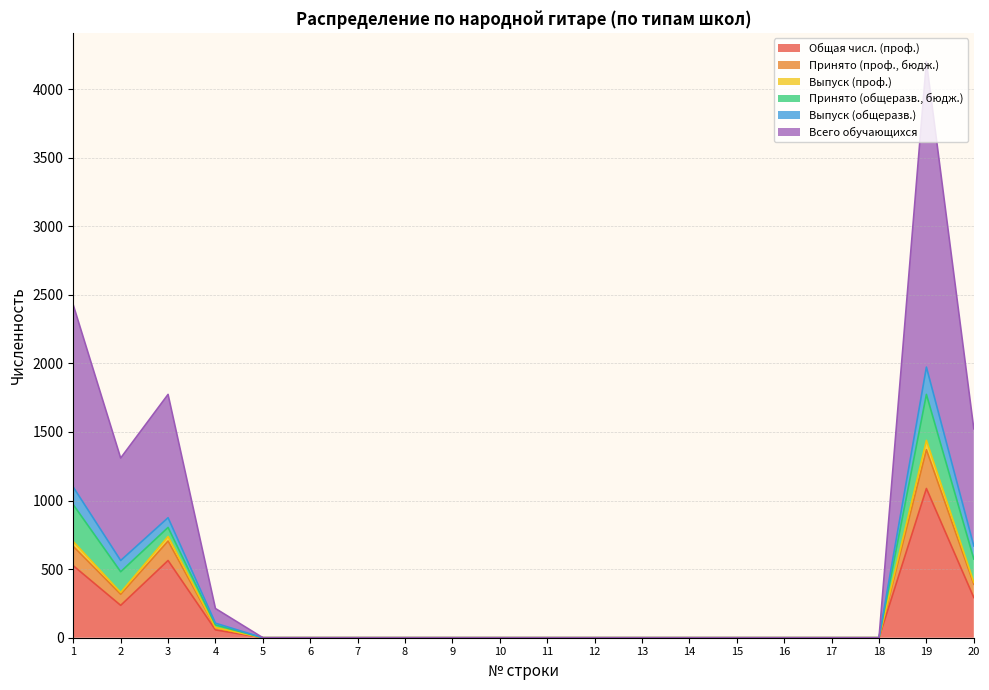

Which category has the highest value across all series?

19